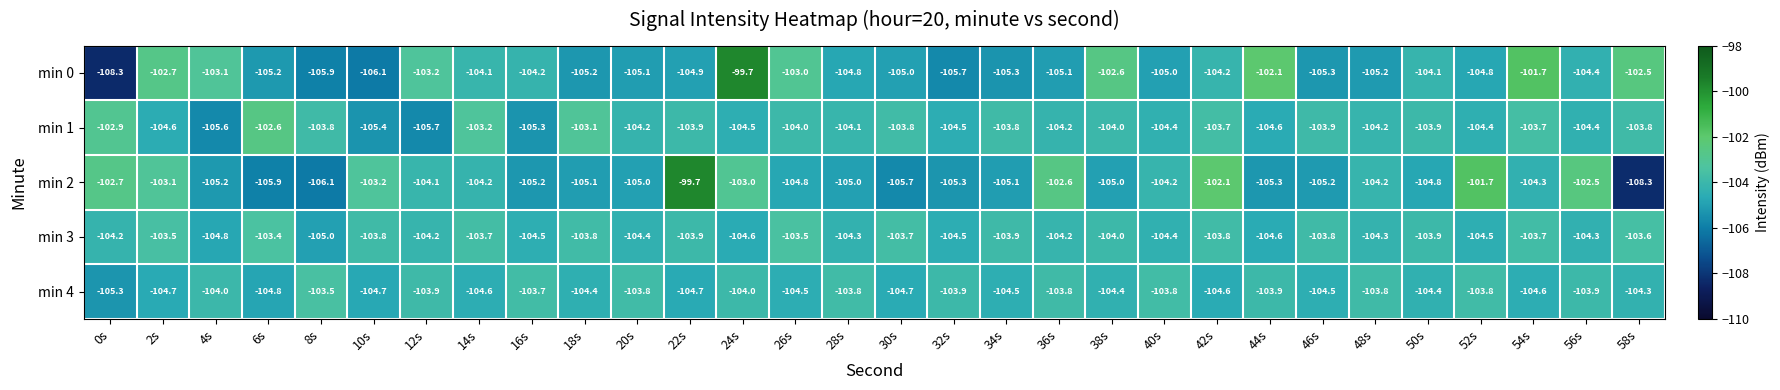

What is the sum of the min 4 values at 36s and 48s?

-207.6